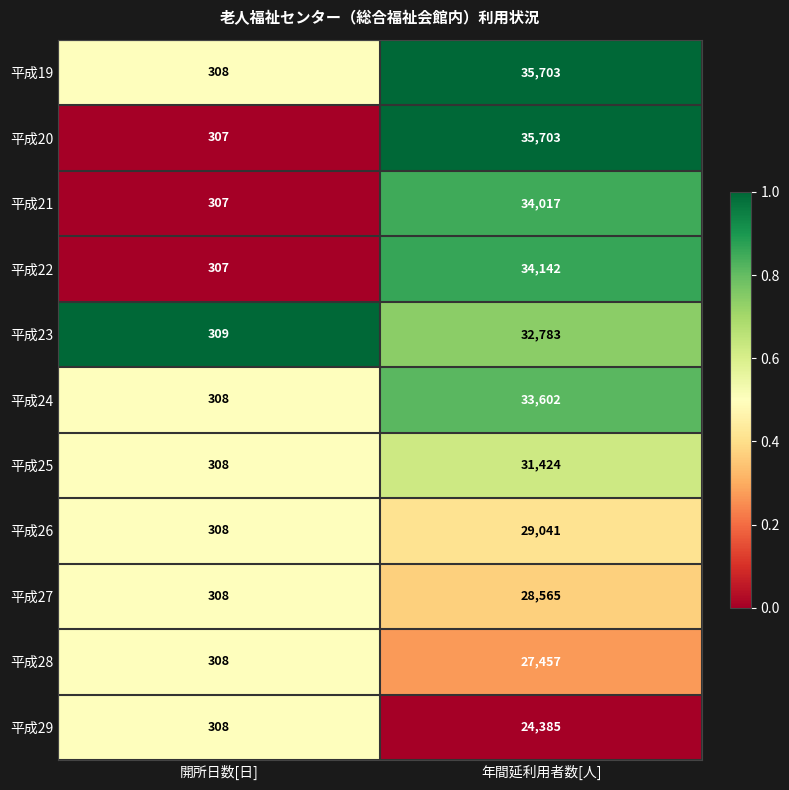

What is the difference between the 平成23 values at 年間延利用者数[人] and 開所日数[日]?

32474